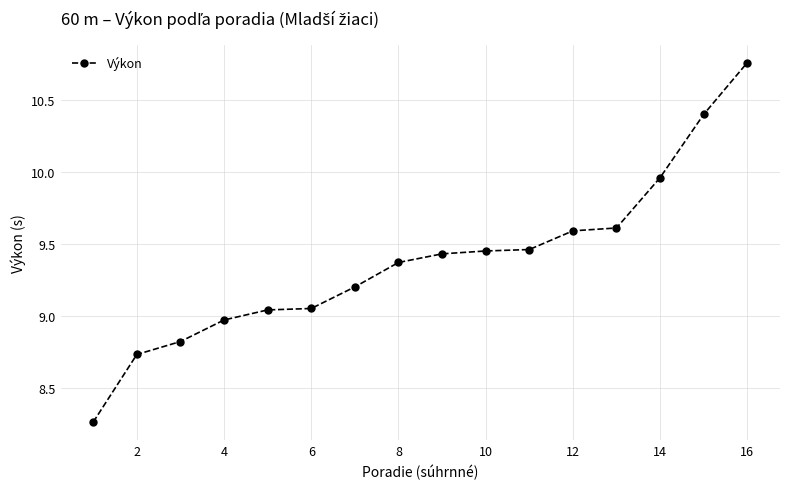

What is the value of the 15th point from the left?

10.4